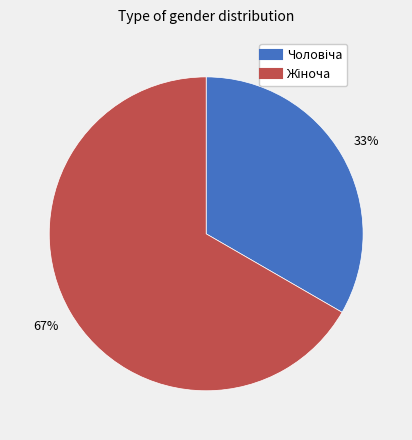

Is there a majority slice in this chart?

Yes